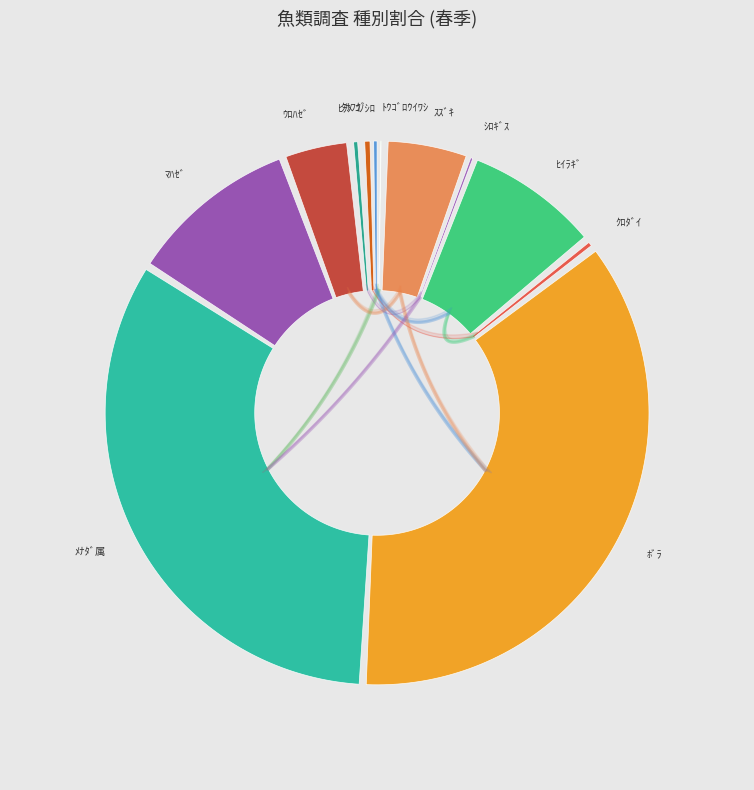

How many segments does this pie chart have?

12